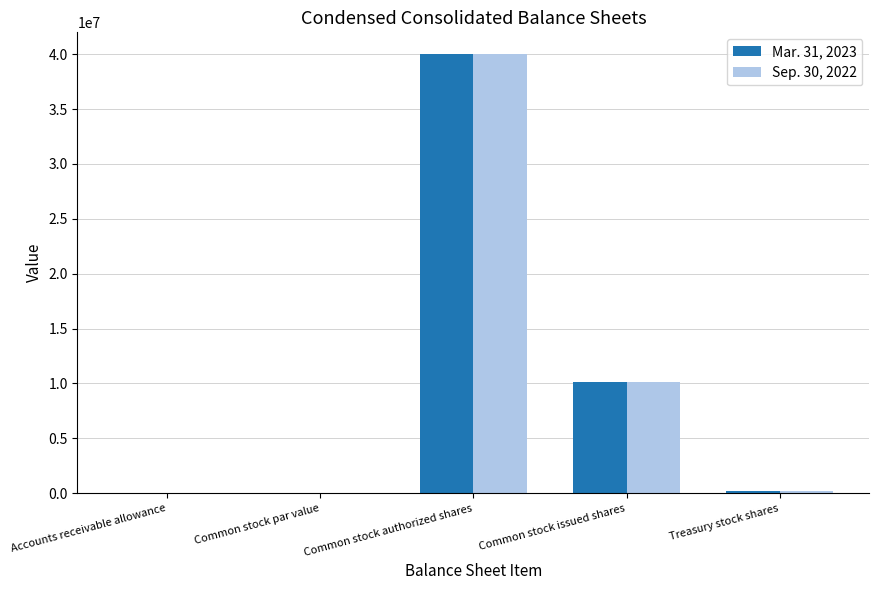

At which label does Mar. 31, 2023 reach its peak?

Common stock authorized shares